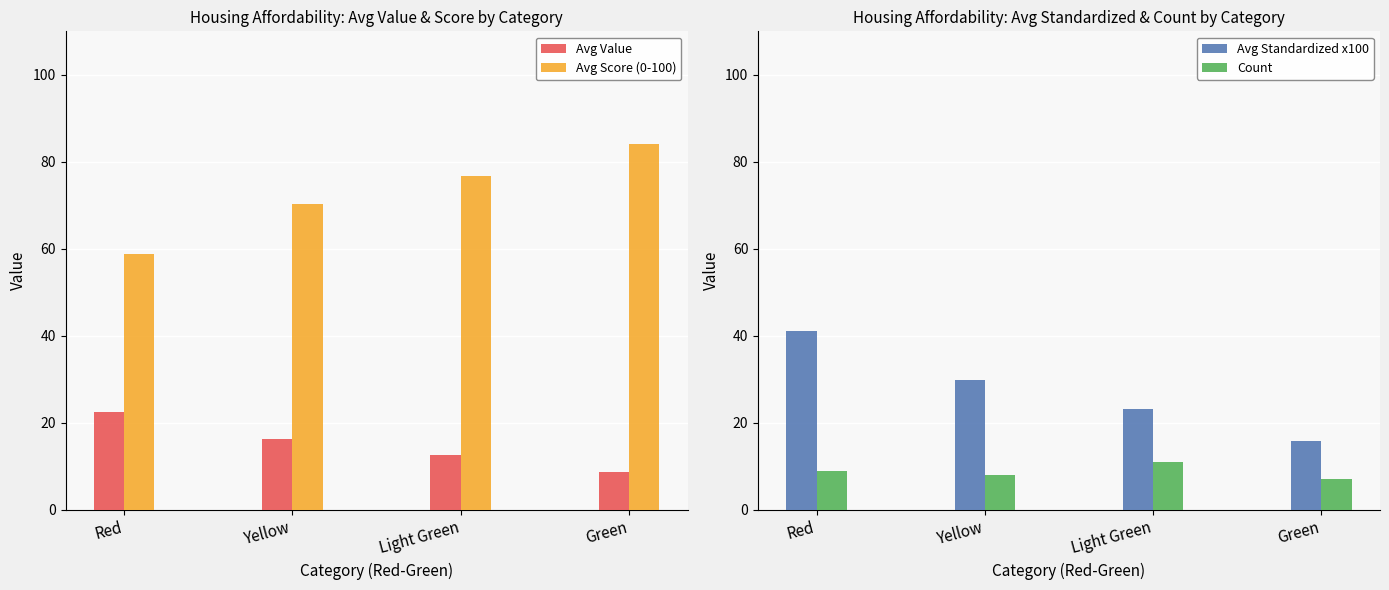

Is it true that Count equals 7.0 at Green?

True